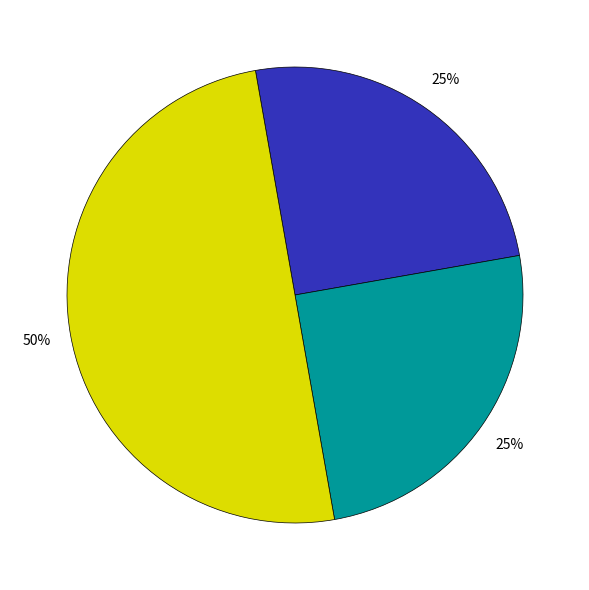

To the nearest percent, what is the average slice percentage?

33%